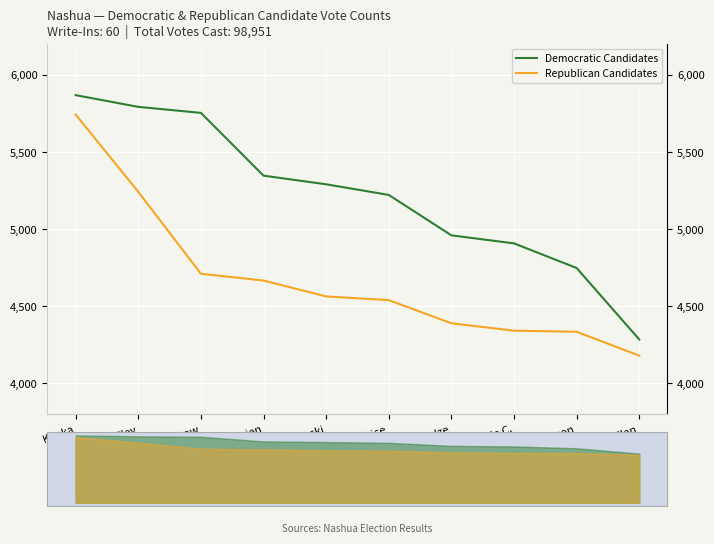

At Shaw, list the series in order from largest to smallest.

Democratic Candidates, Republican Candidates